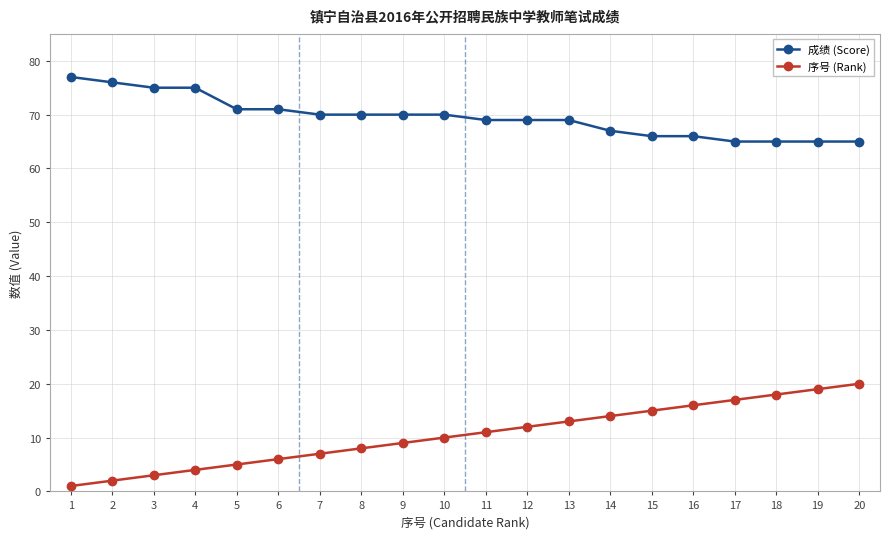

Where does the 成绩 (Score) series first go above 70?

1